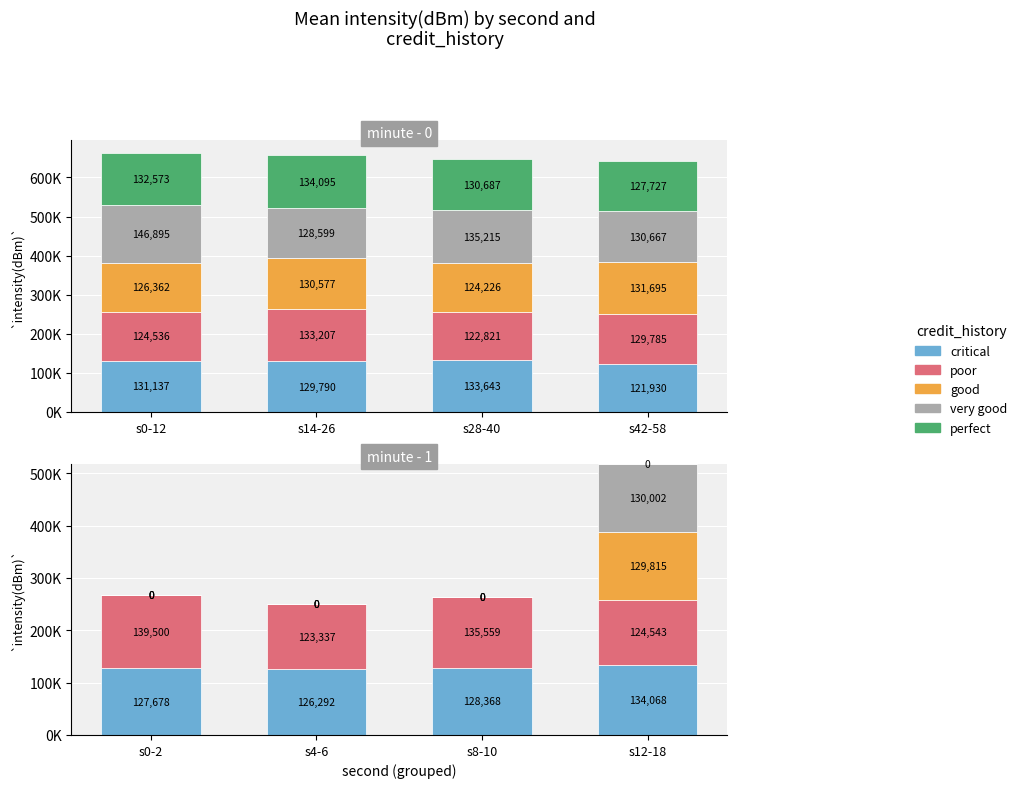

Does the chart contain stacked bars?

No